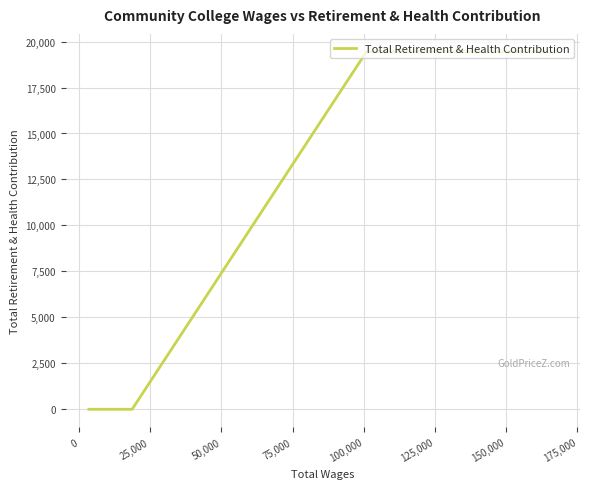

What is the difference between the maximum and minimum values?

19445